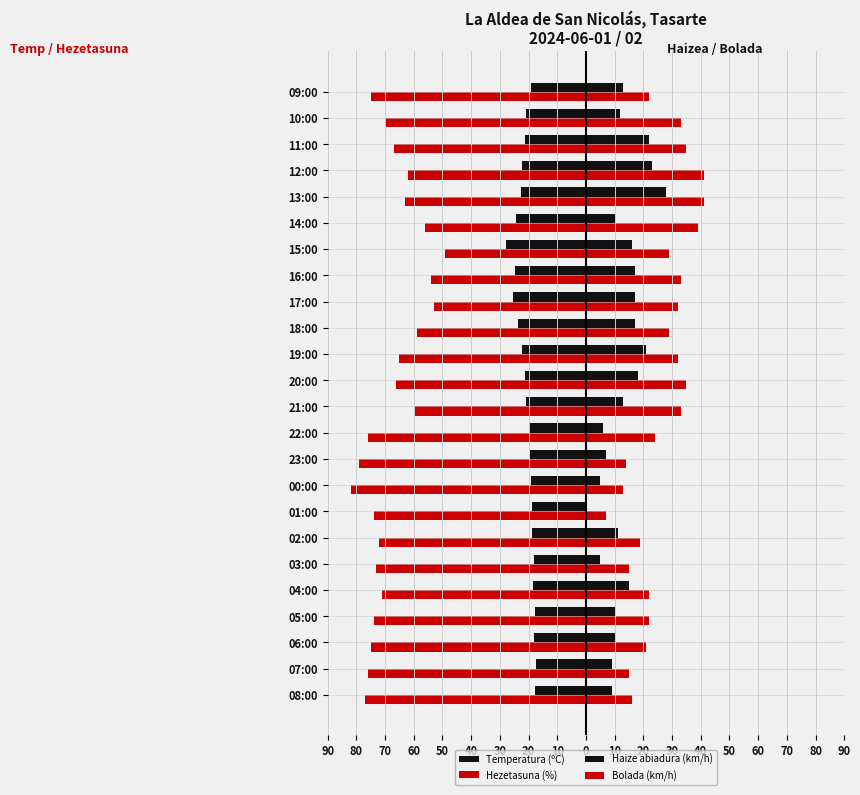

Reading left to right, extract all data points from this chart.

Temperatura (ºC): -17.7	-17.5	-18.0	-17.9	-18.3	-18.2	-18.7	-18.9	-19.1	-19.5	-20.0	-20.9	-21.1	-22.2	-23.8	-25.3	-24.7	-28.0	-24.5	-22.6	-22.4	-21.1	-20.9	-19.2
Hezetasuna (%): -77.0	-76.0	-75.0	-74.0	-71.0	-73.0	-72.0	-74.0	-82.0	-79.0	-76.0	-60.0	-66.0	-65.0	-59.0	-53.0	-54.0	-49.0	-56.0	-63.0	-62.0	-67.0	-70.0	-75.0
Haize abiadura (km/h): 9.0	9.0	10.0	10.0	15.0	5.0	11.0	0.0	5.0	7.0	6.0	13.0	18.0	21.0	17.0	17.0	17.0	16.0	10.0	28.0	23.0	22.0	12.0	13.0
Bolada (km/h): 16.0	15.0	21.0	22.0	22.0	15.0	19.0	7.0	13.0	14.0	24.0	33.0	35.0	32.0	29.0	32.0	33.0	29.0	39.0	41.0	41.0	35.0	33.0	22.0